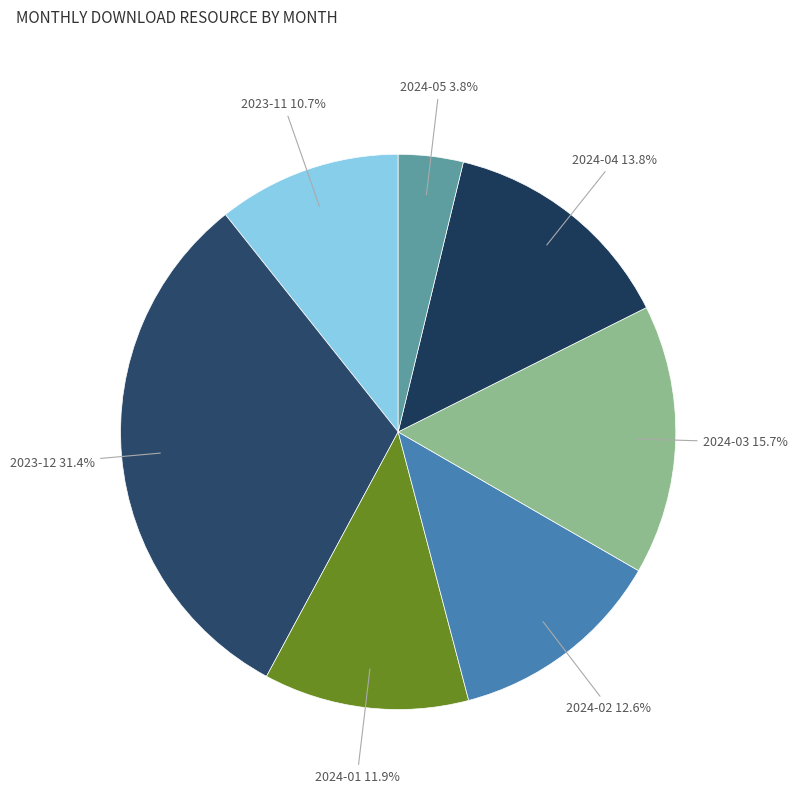

Is it true that 2024-02 is 13% of the pie?

True